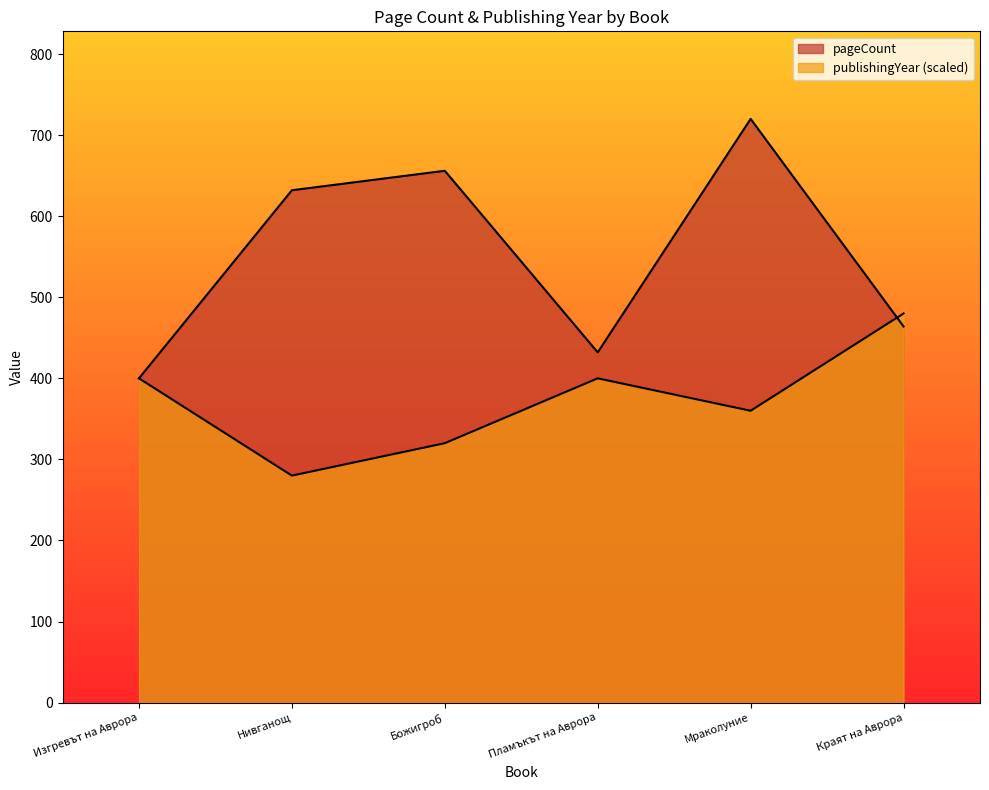

The value of publishingYear at Мраколуние is 116. True or false?

False